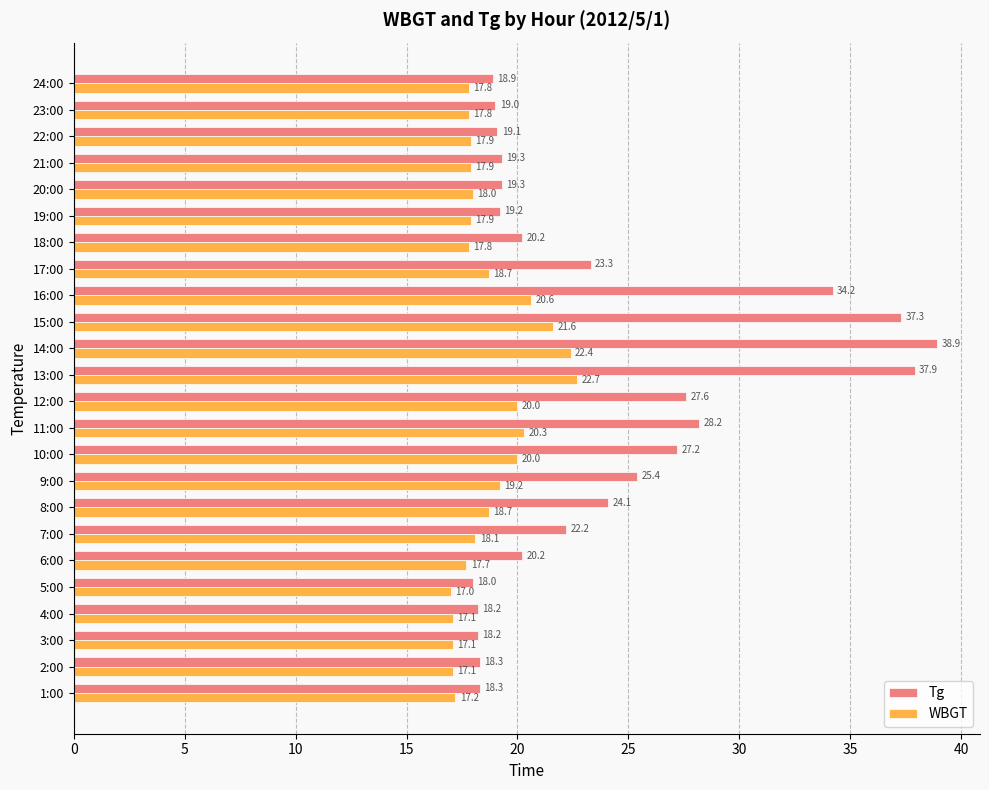

Which category has the highest value in the WBGT series?

13:00